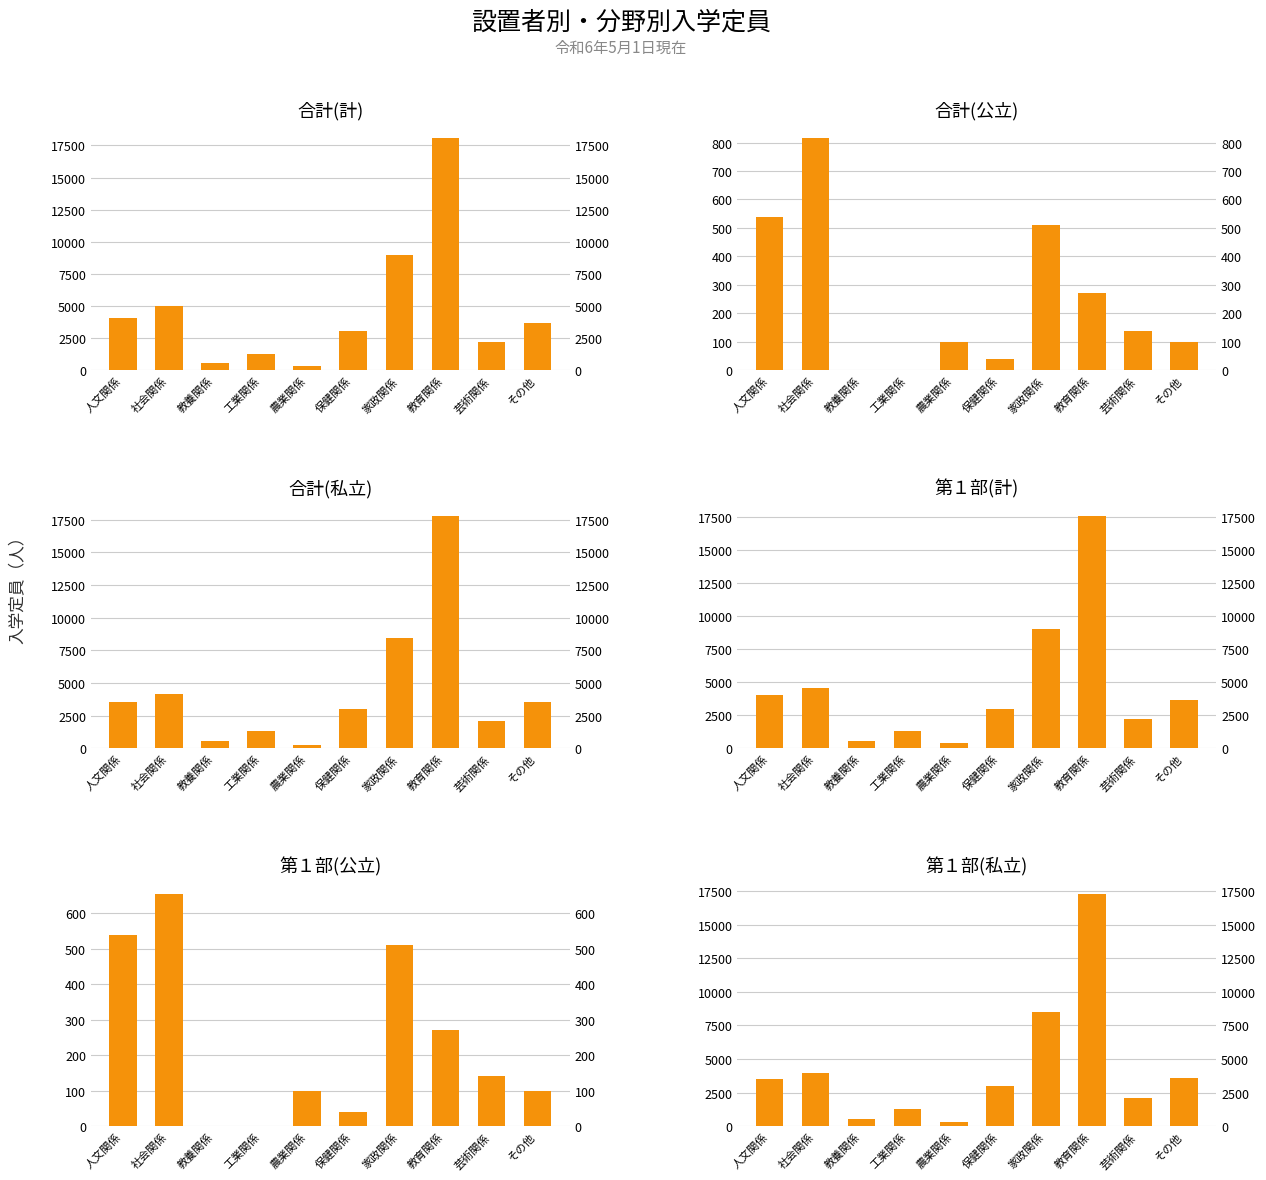

What is the difference between the 第１部(計) values at 人文関係 and 芸術関係?

1790